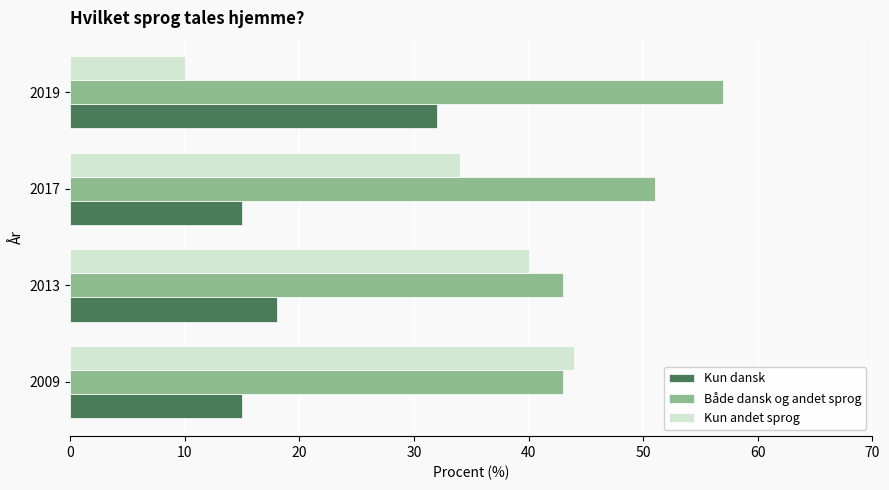

What is the average value of the Kun andet sprog series?

32